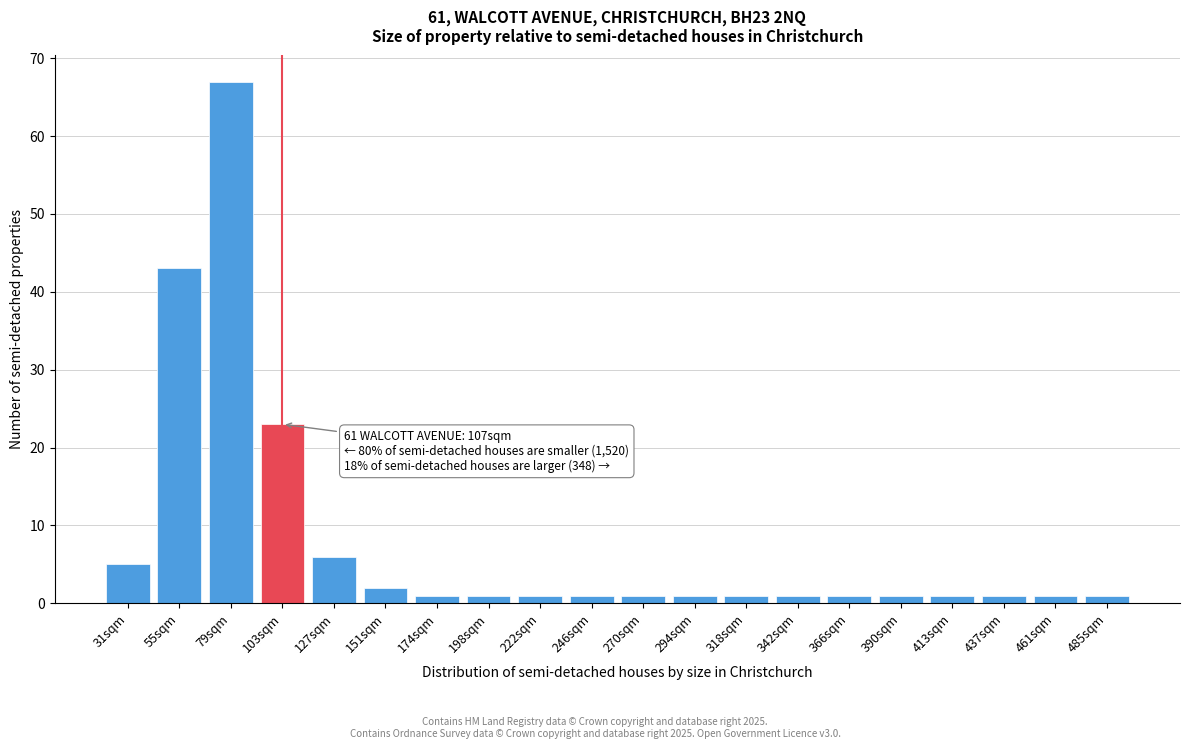

Reading left to right, list all the values displayed in this chart.

31sqm=5	55sqm=43	79sqm=67	103sqm=23	127sqm=6	151sqm=2	174sqm=1	198sqm=1	222sqm=1	246sqm=1	270sqm=1	294sqm=1	318sqm=1	342sqm=1	366sqm=1	390sqm=1	413sqm=1	437sqm=1	461sqm=1	485sqm=1